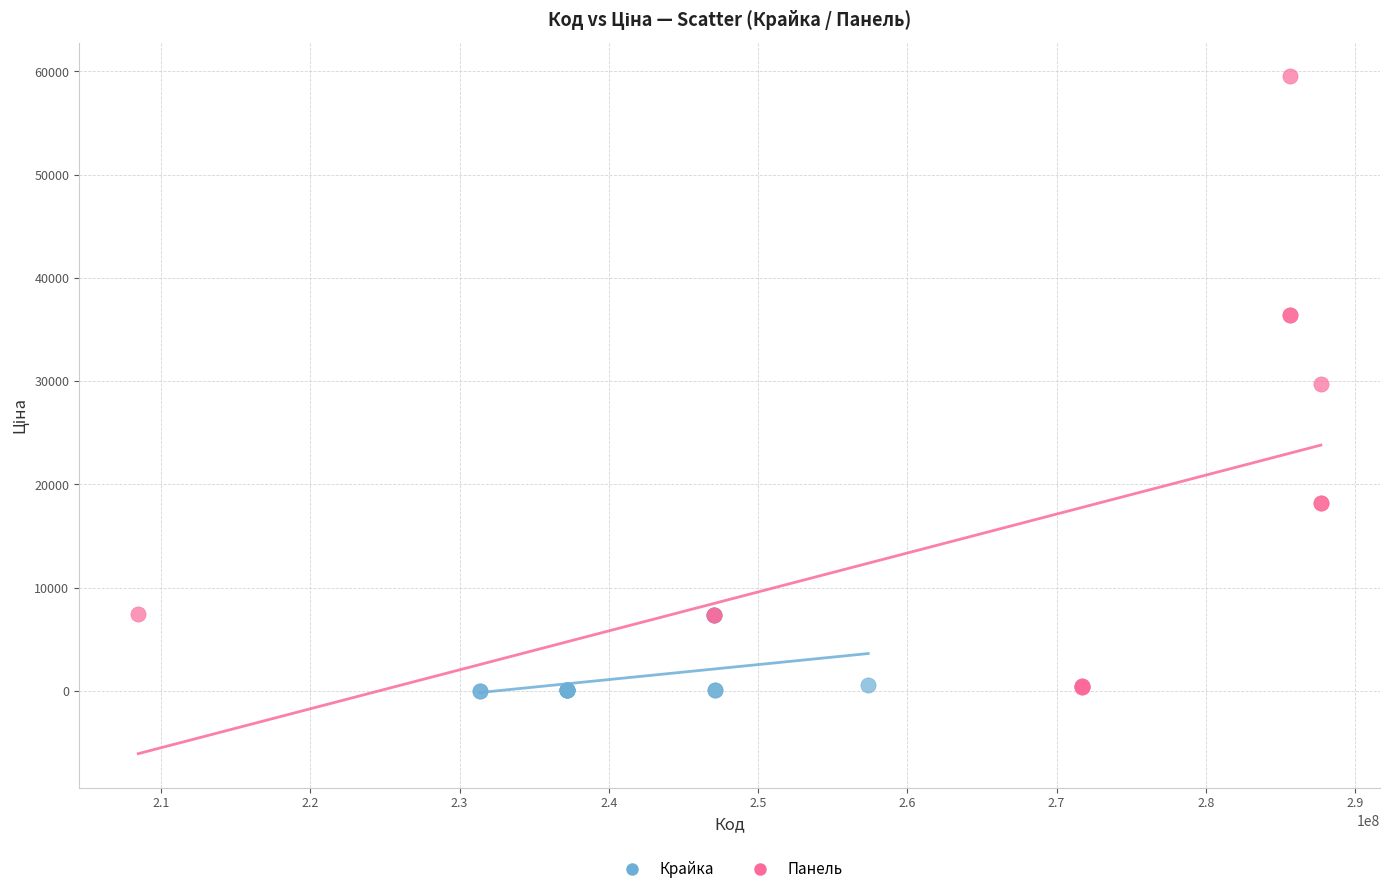

Which series has the largest Y range (max minus min)?

Панель